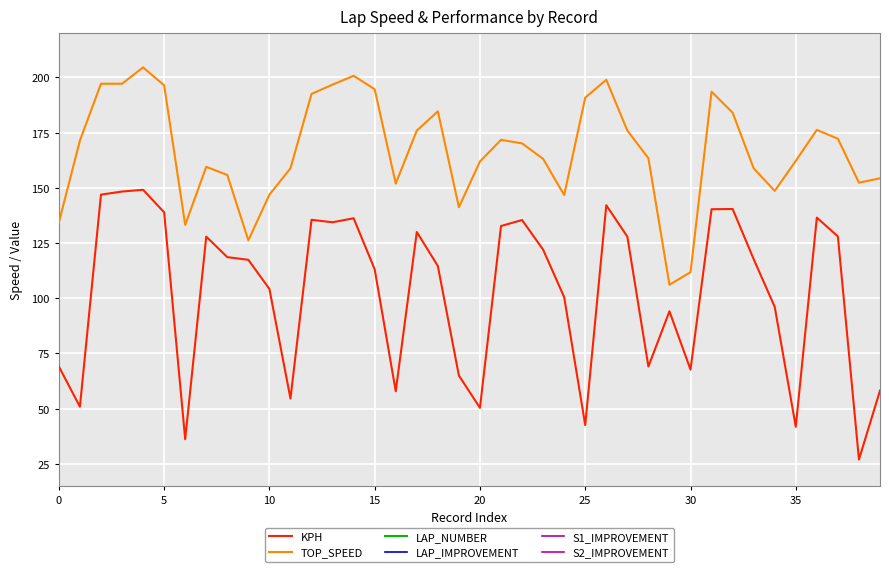

True or false: LAP_NUMBER and TOP_SPEED cross at least once.

False